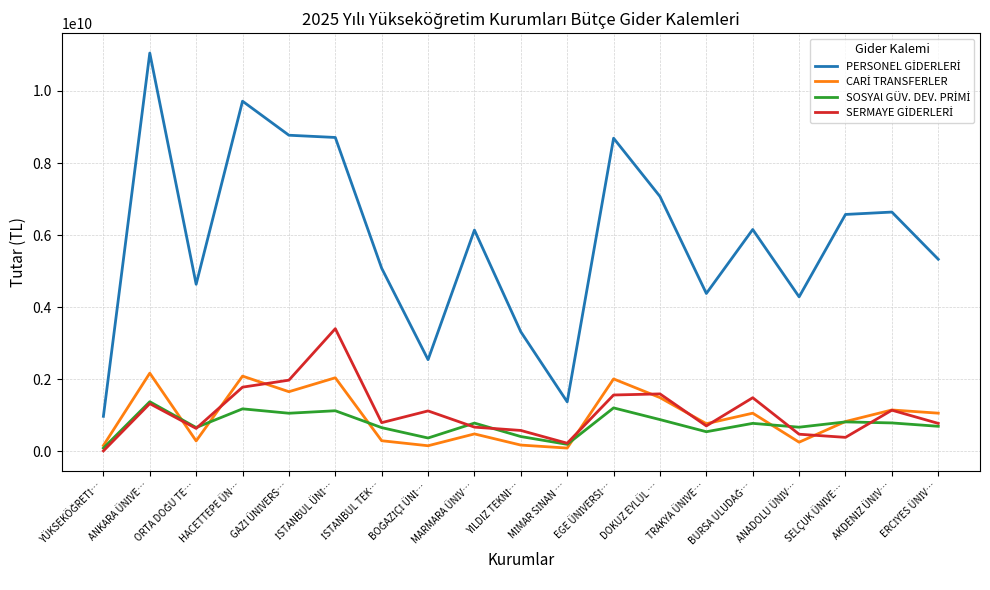

What is the maximum value shown in the chart?

11052788000